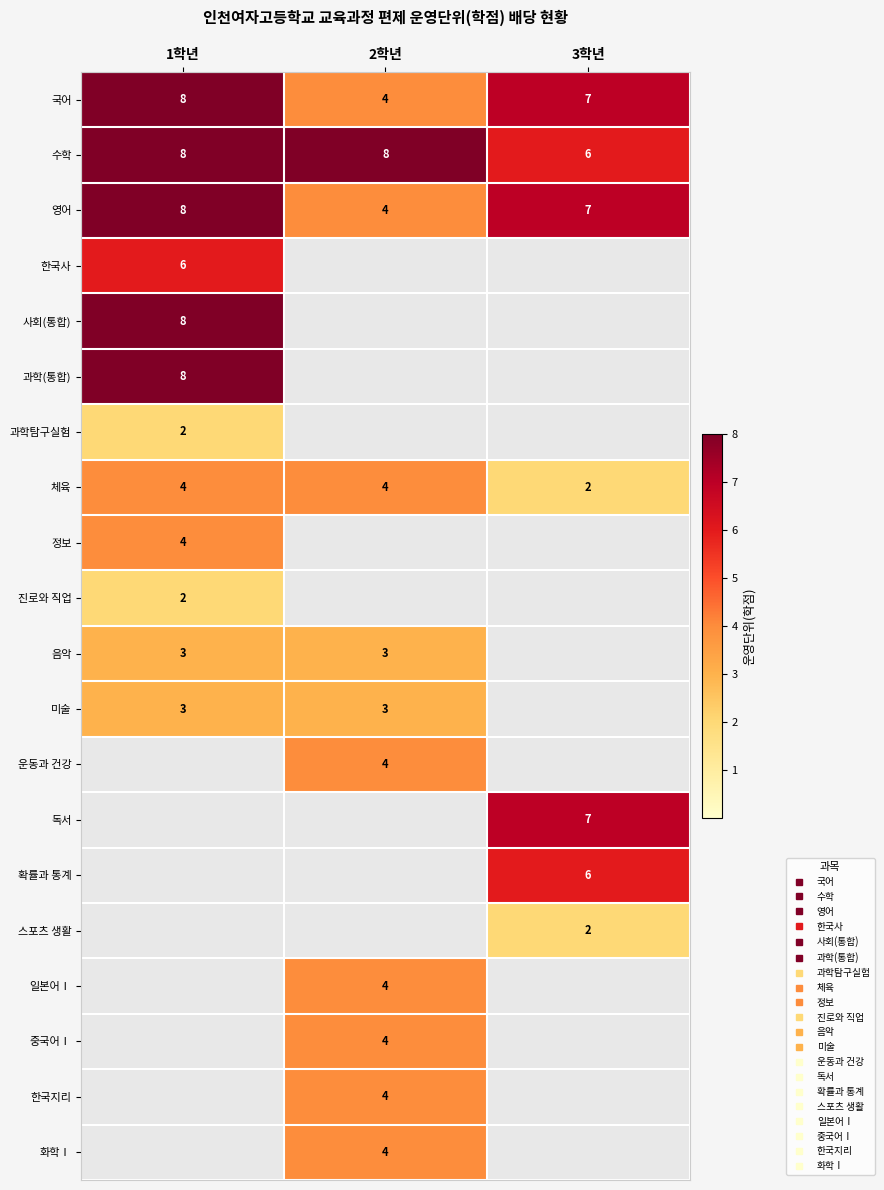

What is the maximum value for 스포츠 생활?

2